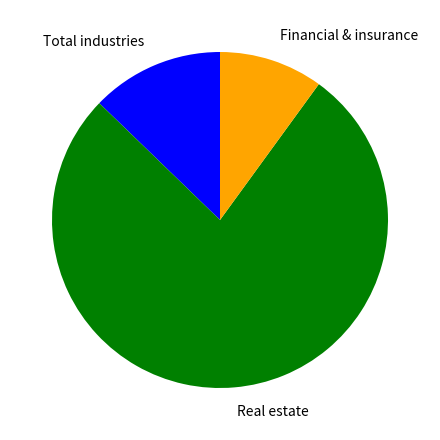

Is there a majority slice in this chart?

Yes